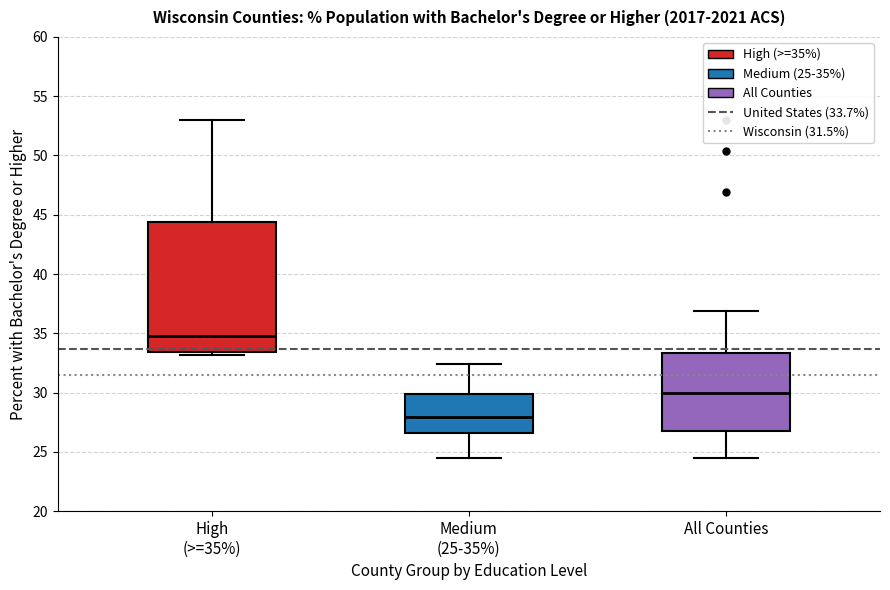

Reading left to right, read every box against the y-axis: the position of its median line, the range the box covers, and the ends of its whiskers. The values are not printed on the chart, so give them approximately, as read against the axis.

High (>=35%): median 35.0, box 33.5 to 44.5, whiskers 33.0 to 53.0
Medium (25-35%): median 28.0, box 26.5 to 30.0, whiskers 24.5 to 32.5
All Counties: median 30.0, box 27.0 to 33.5, whiskers 24.5 to 37.0